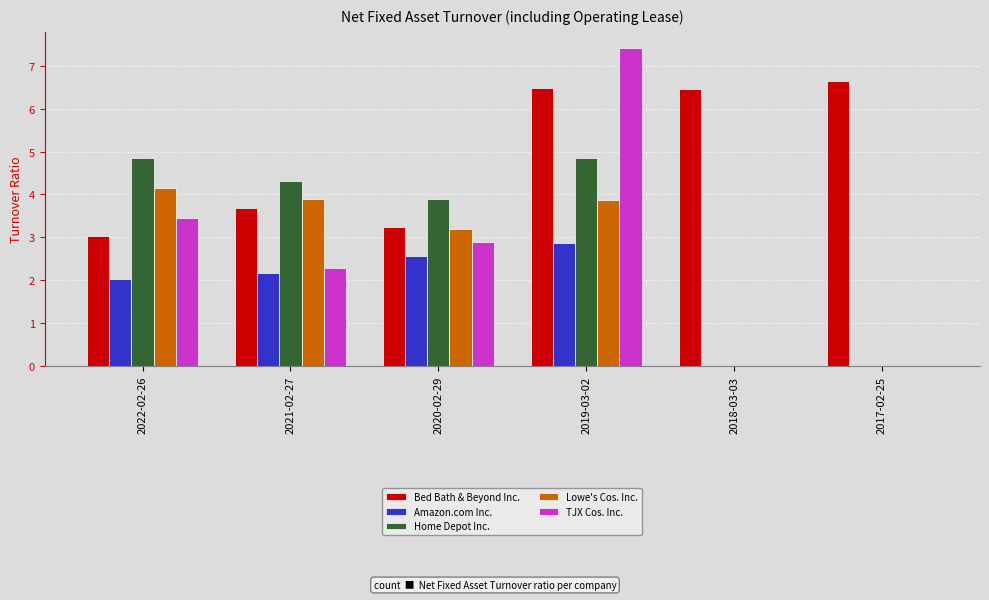

The Amazon.com Inc. series shows 1.4 at 2021-02-27. True or false?

False